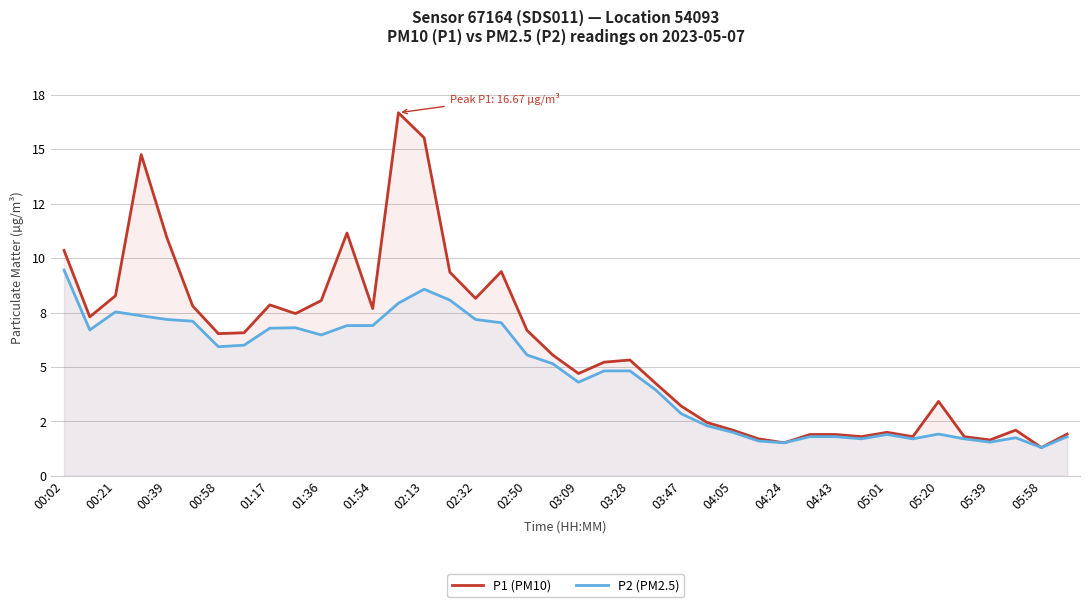

True or false: P2 (PM2.5) and P1 (PM10) cross at least once.

False